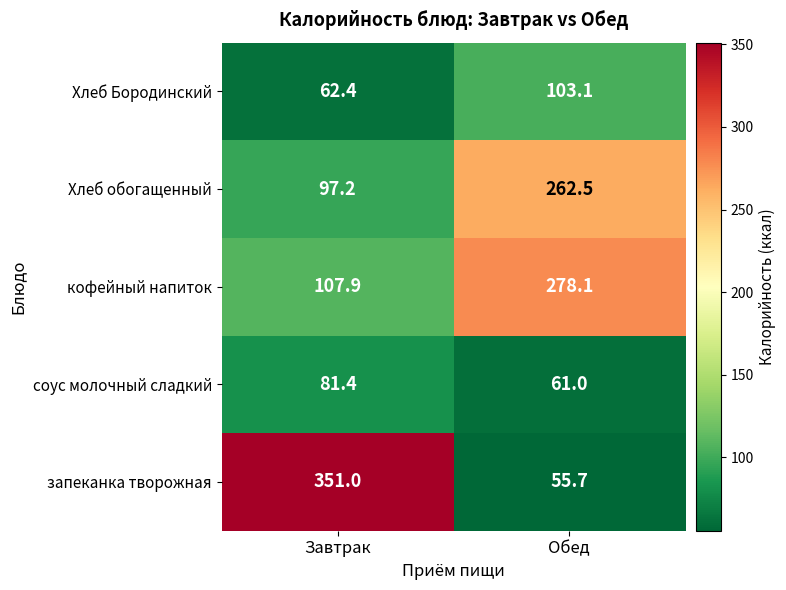

The value of соус молочный сладкий at Завтрак is 81.4. True or false?

True